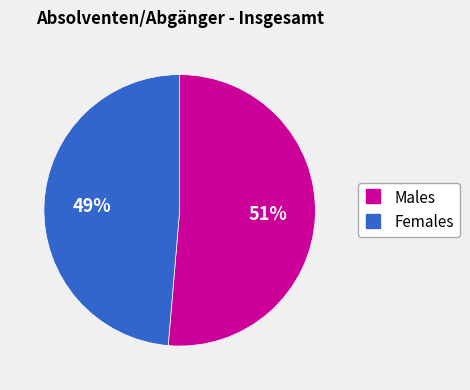

To the nearest percent, what is the average slice percentage?

50%